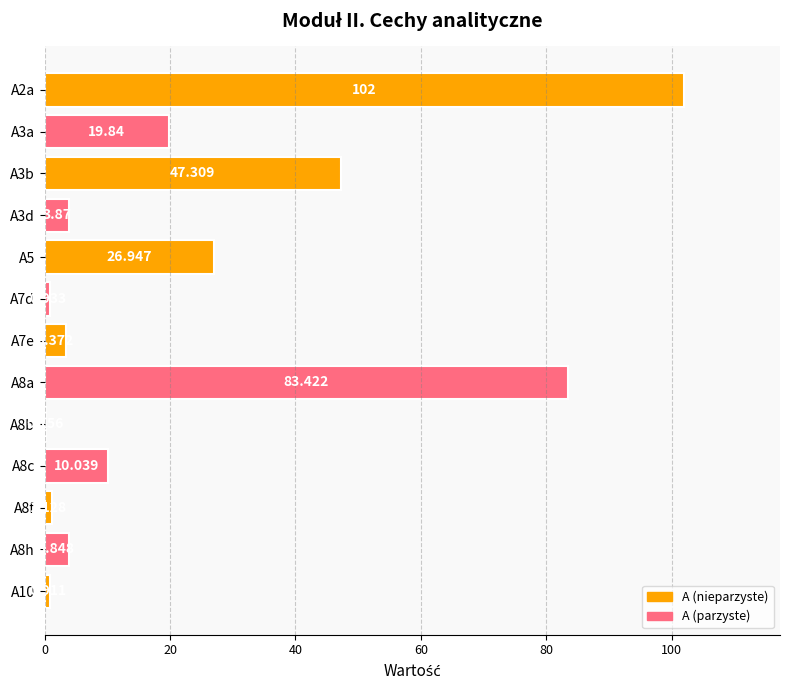

Count the number of values greater than 3.

9